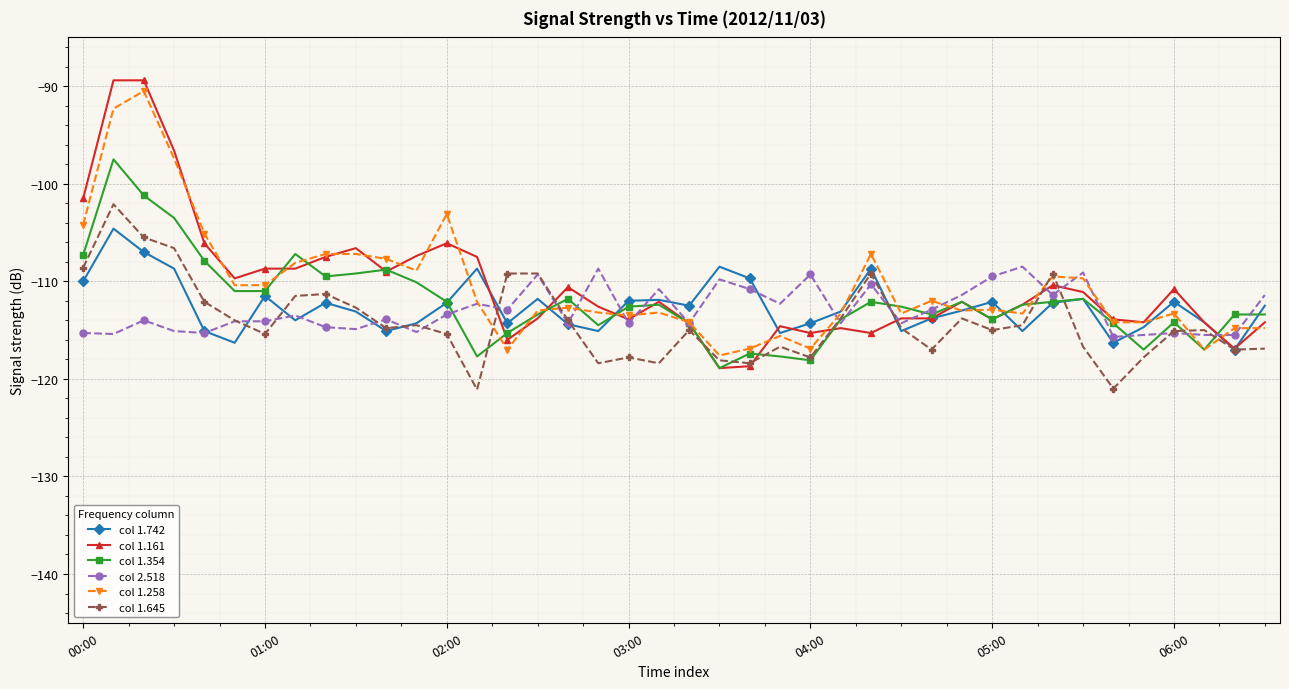

What is the value of the col 2.518 point at the 6th from the left?

-114.1